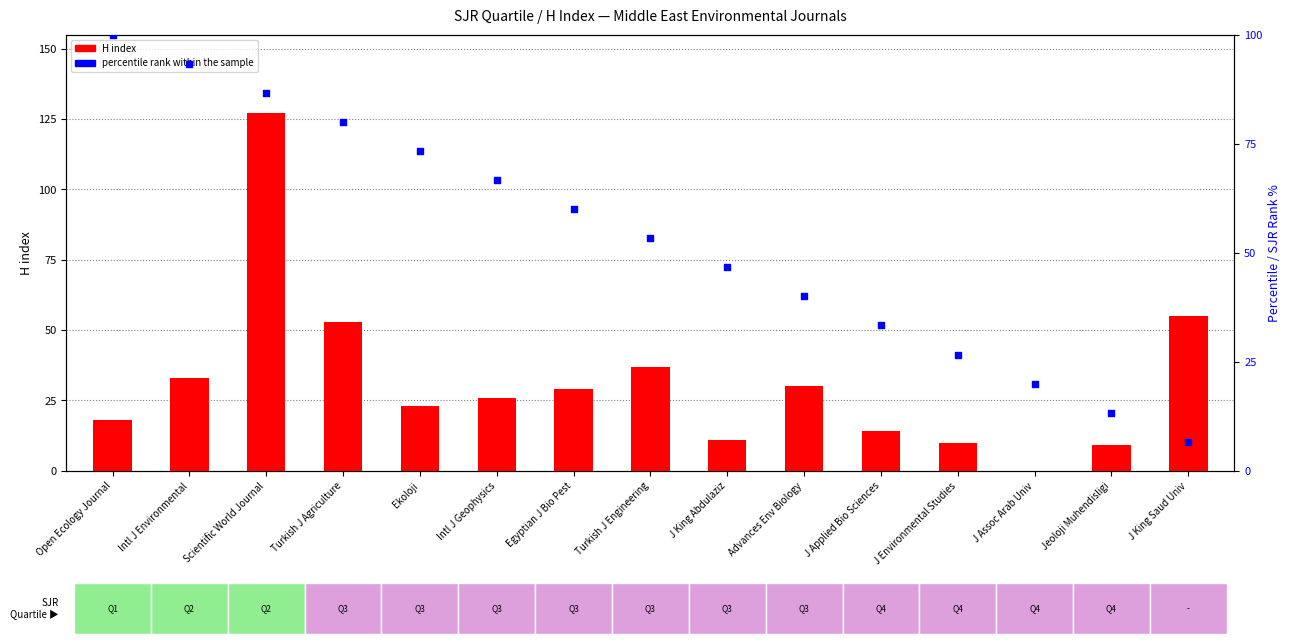

Is the value of H index at Ekoloji greater than the value of percentile rank within the sample at Open Ecology Journal?

No